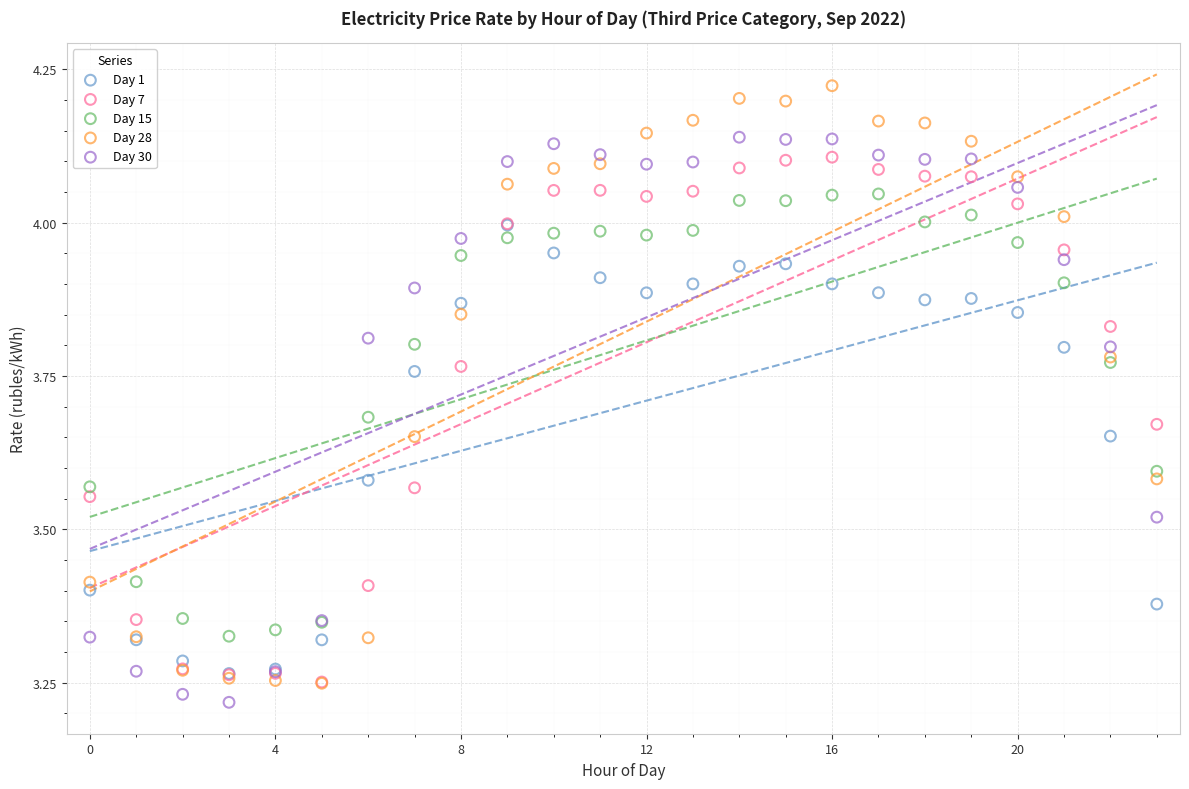

What are all the series names shown in the legend?

Day 1, Day 7, Day 15, Day 28, Day 30